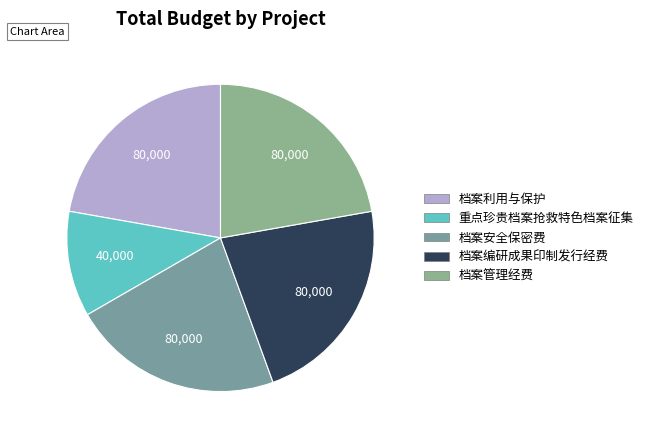

How many segments does this pie chart have?

5